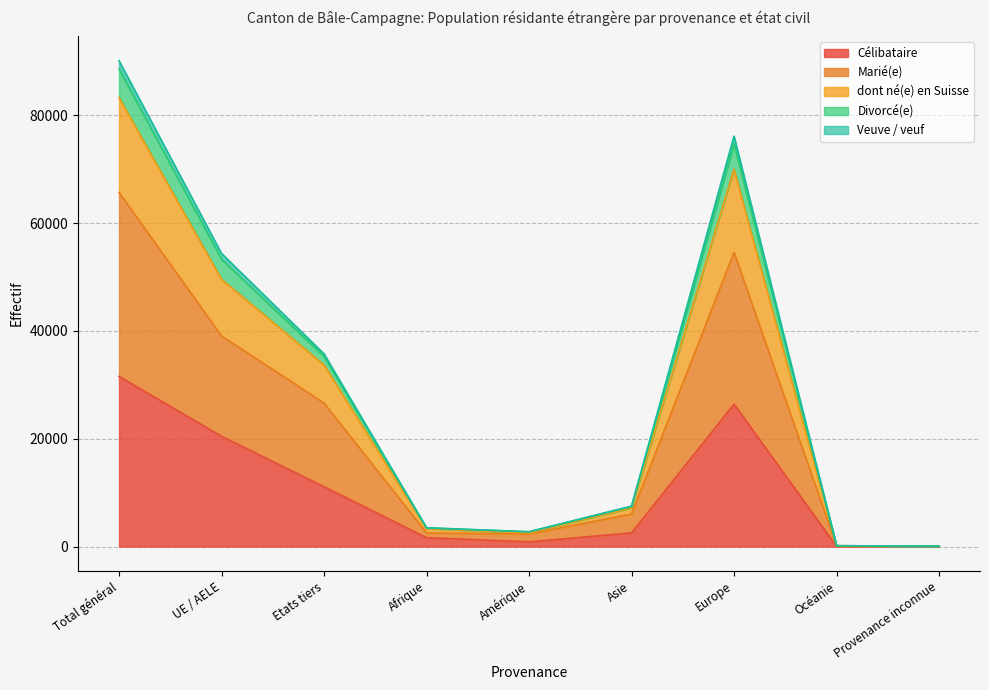

At which label does Marié(e) reach its peak?

Total général